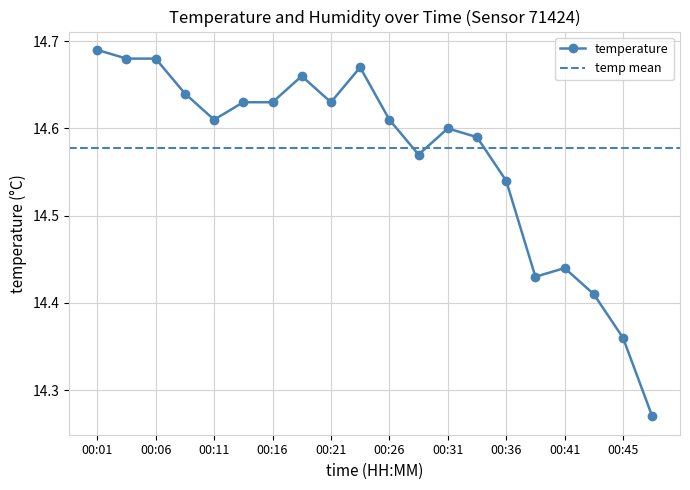

Where is the data nearest to the value 14?

00:48